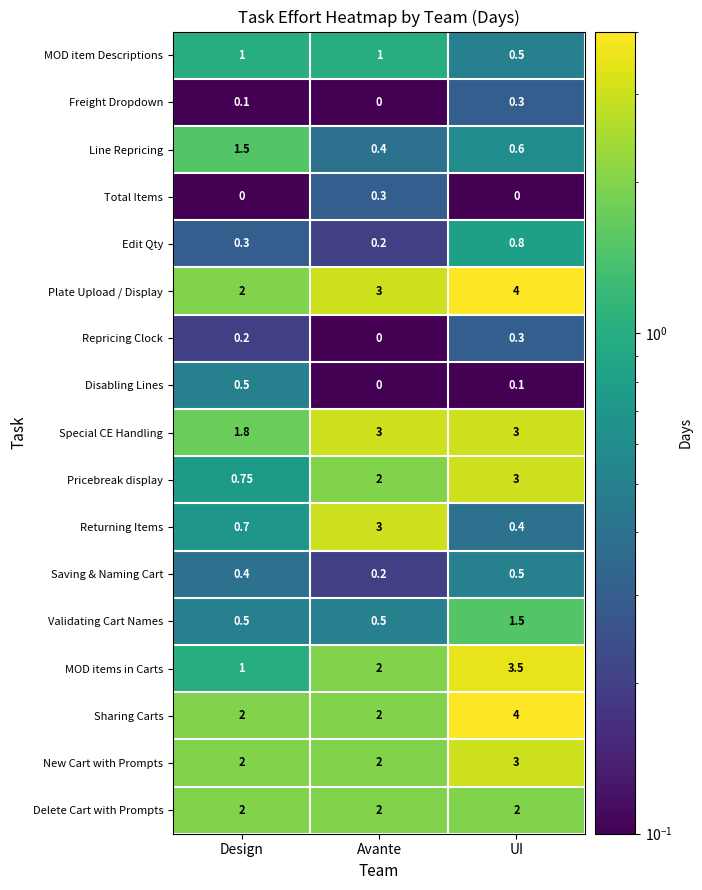

How many series are shown in this chart?

17